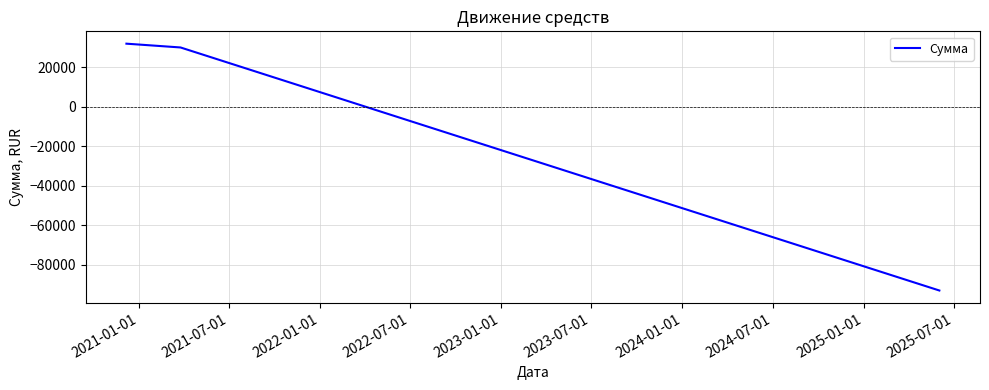

What is the average value?

-10351.5